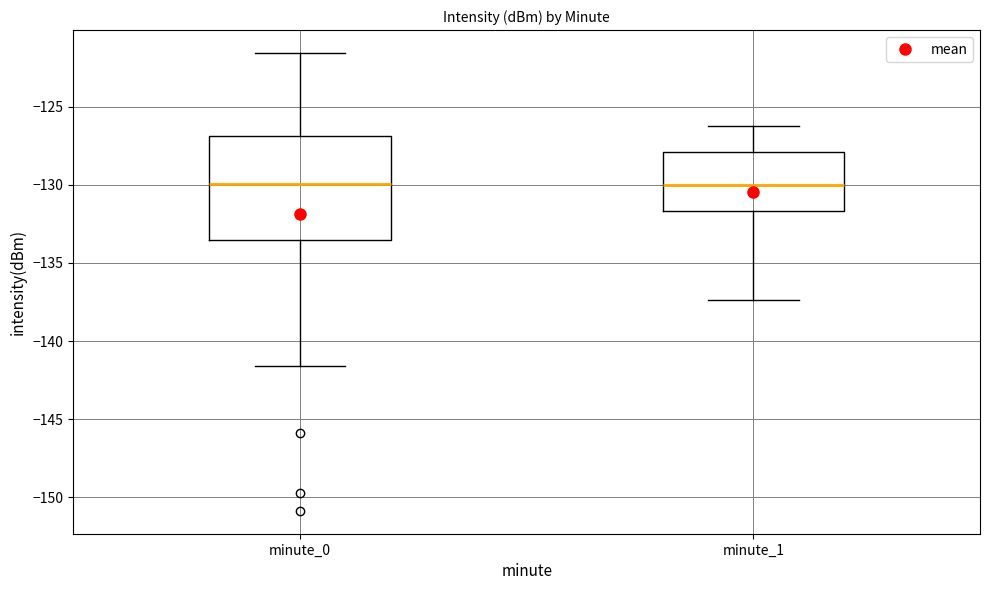

Reading left to right, transcribe this box plot: for each box, give where its median line is, the range the box spans, and where its two whiskers end, as read against the y-axis. The values are not printed on the chart, so give them approximately, as read against the axis.

minute_0: median -130.0, box -133.5 to -127.0, whiskers -141.5 to -121.5
minute_1: median -130.0, box -131.5 to -128.0, whiskers -137.5 to -126.0